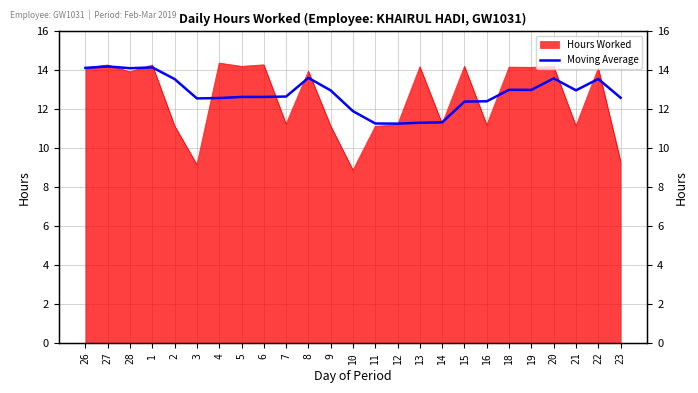

What is the sum of the values at 6 and 7?

25.3